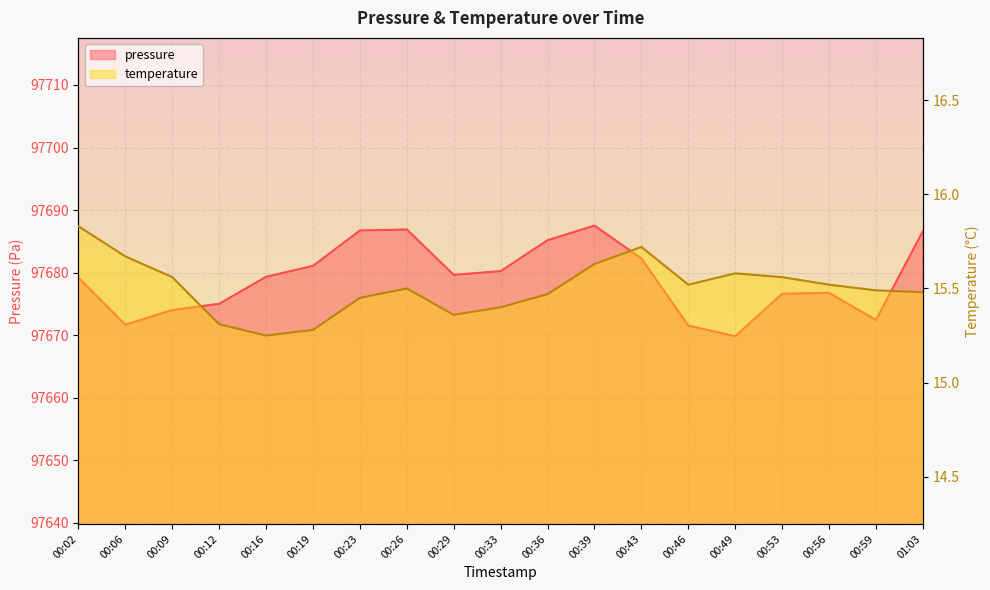

Where does the pressure series first go above 97679?

00:02